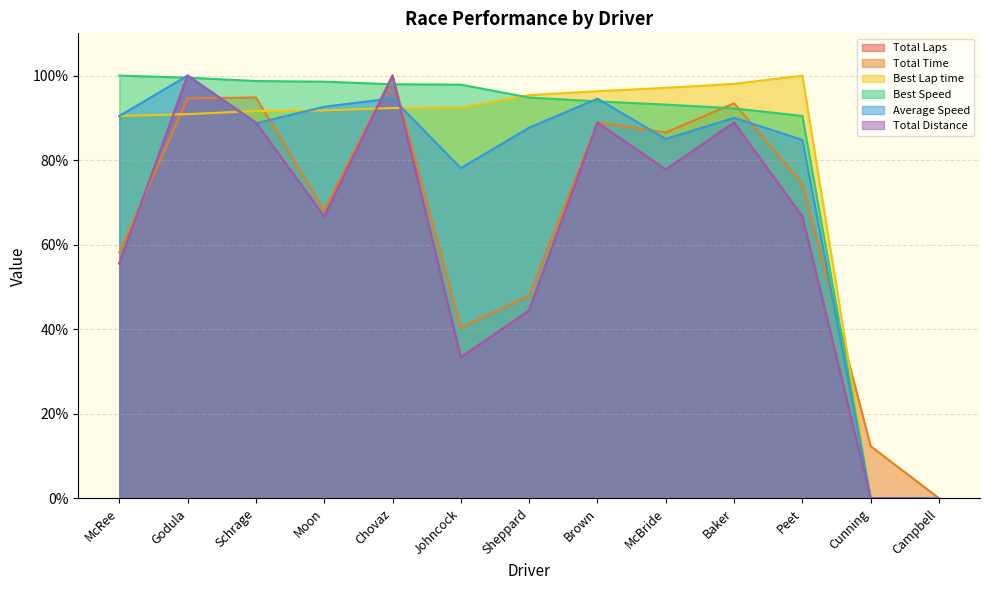

True or false: Best Speed and Total Time intersect in this chart.

True